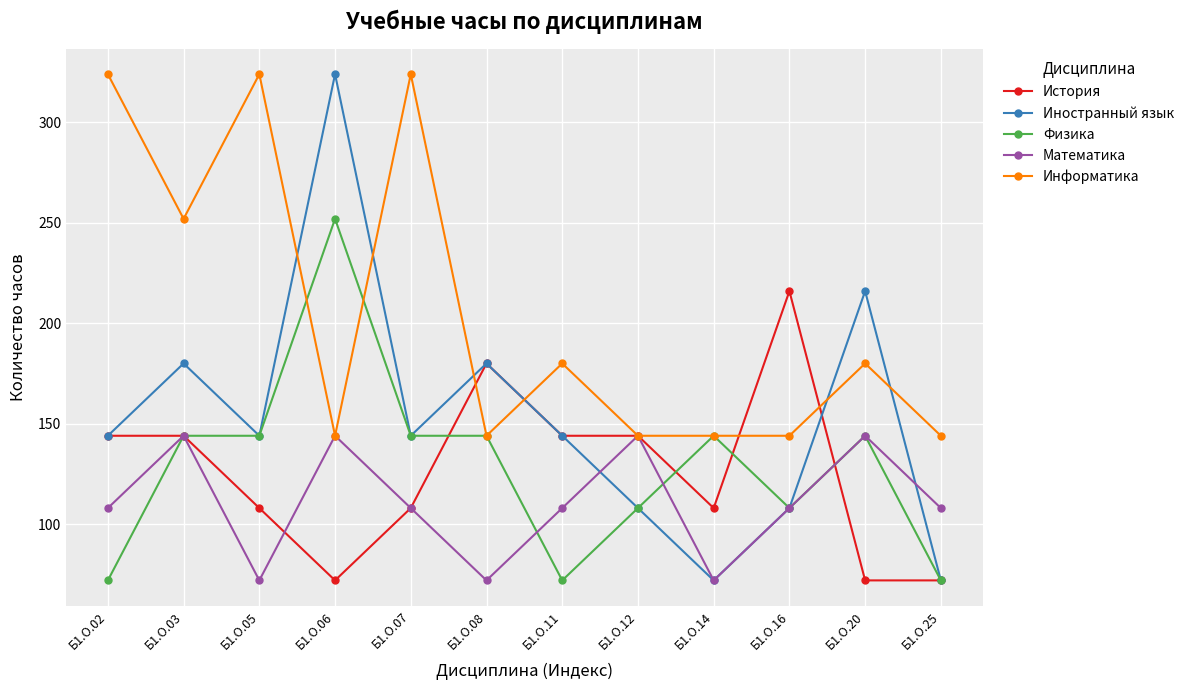

The value of История at Б1.О.12 is 81. True or false?

False